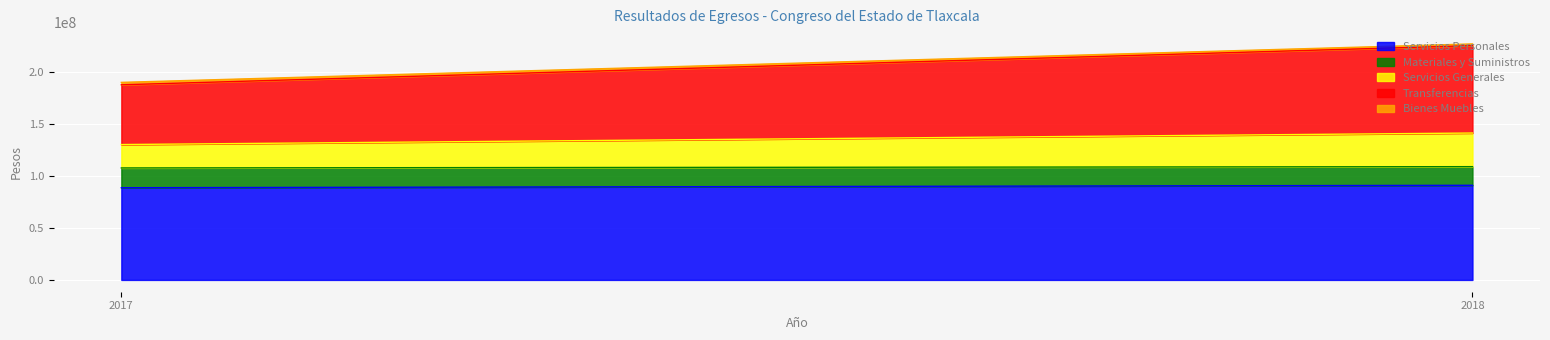

Is the value of Materiales y Suministros at 2017 greater than the value of Servicios Personales at 2017?

No